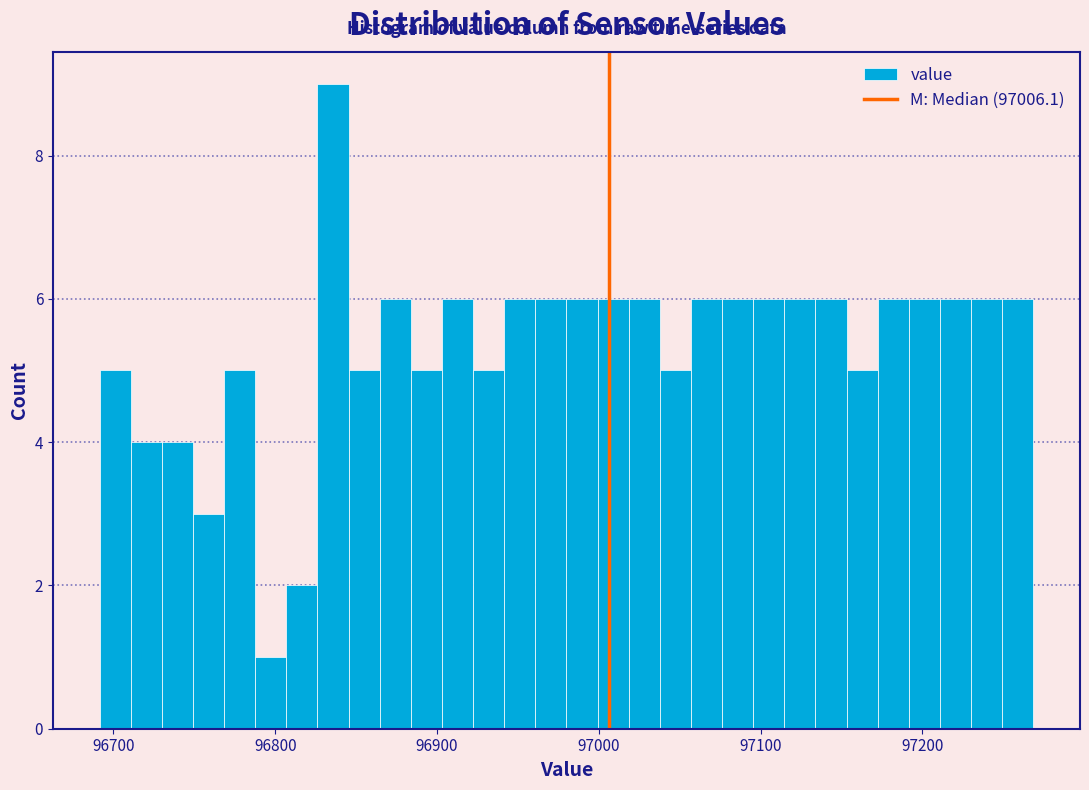

Around what value on the x-axis is the tallest bar? Give the approximate position of its centre, as read against the axis.

96840